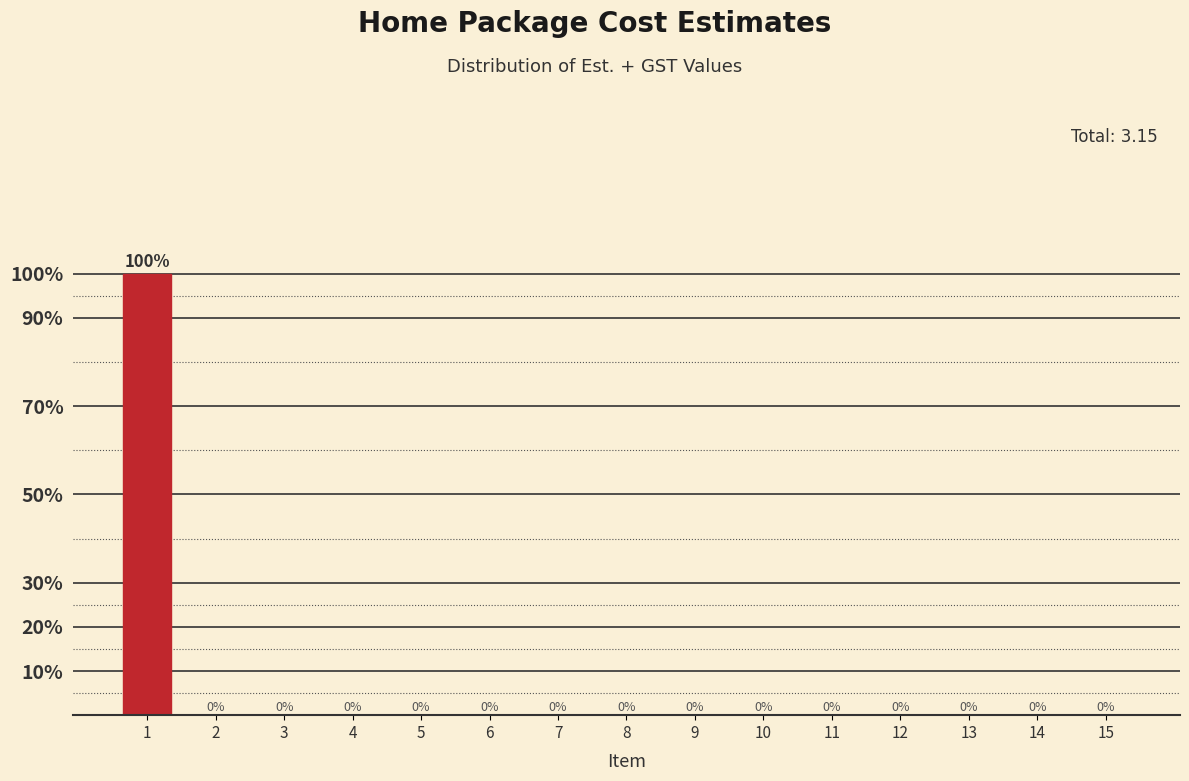

Reading left to right, extract all data points from this chart.

1=100	2=0	3=0	4=0	5=0	6=0	7=0	8=0	9=0	10=0	11=0	12=0	13=0	14=0	15=0